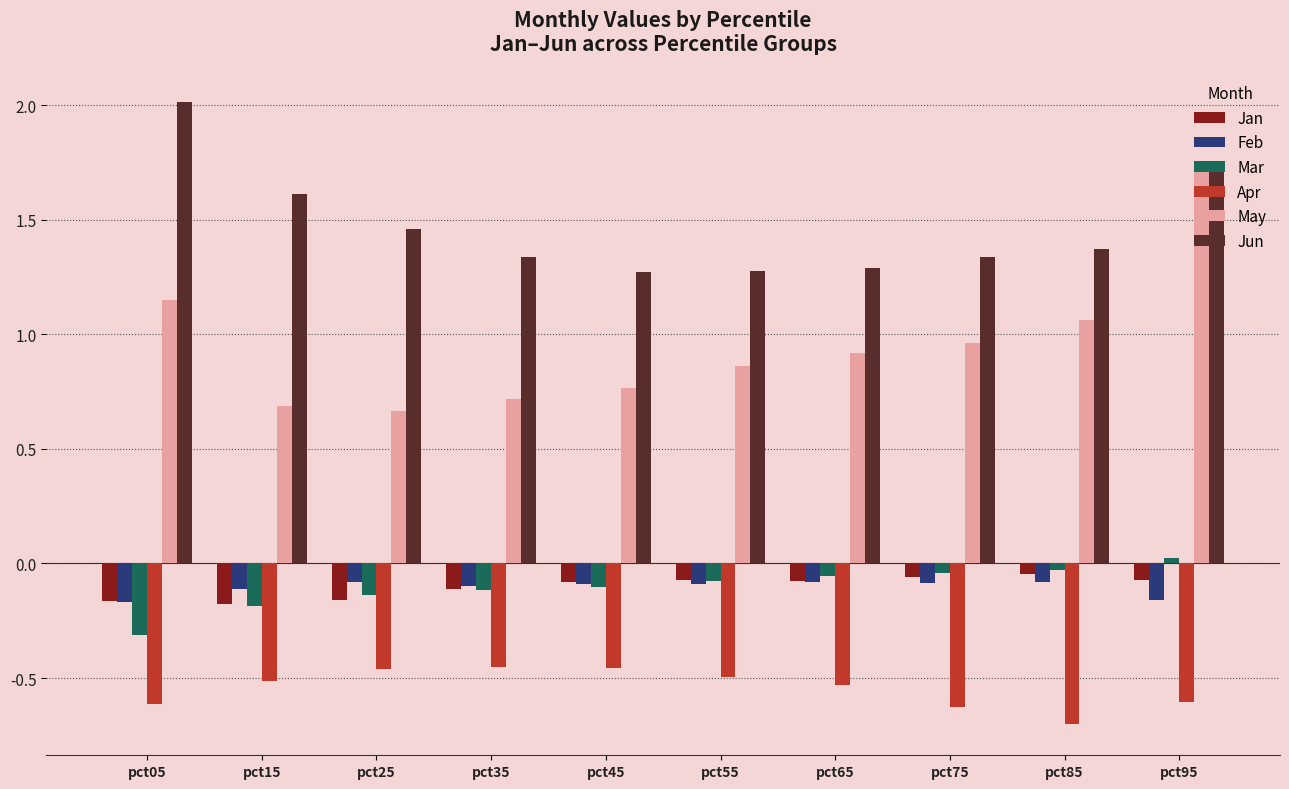

What is the minimum value for Mar?

-0.3